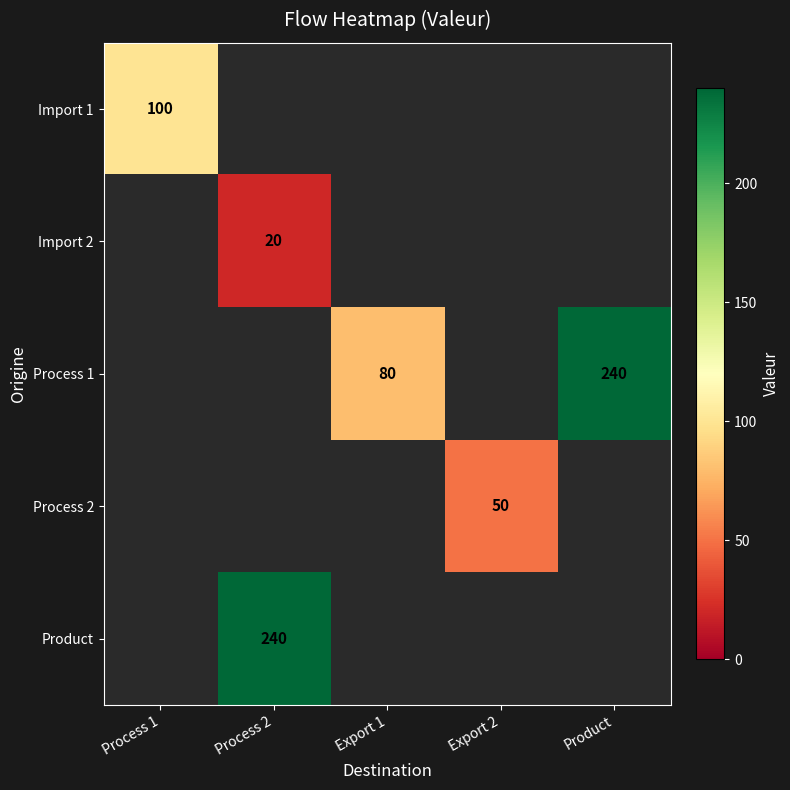

Is the value of Process 1 at Product greater than the value of Import 2 at Process 2?

Yes